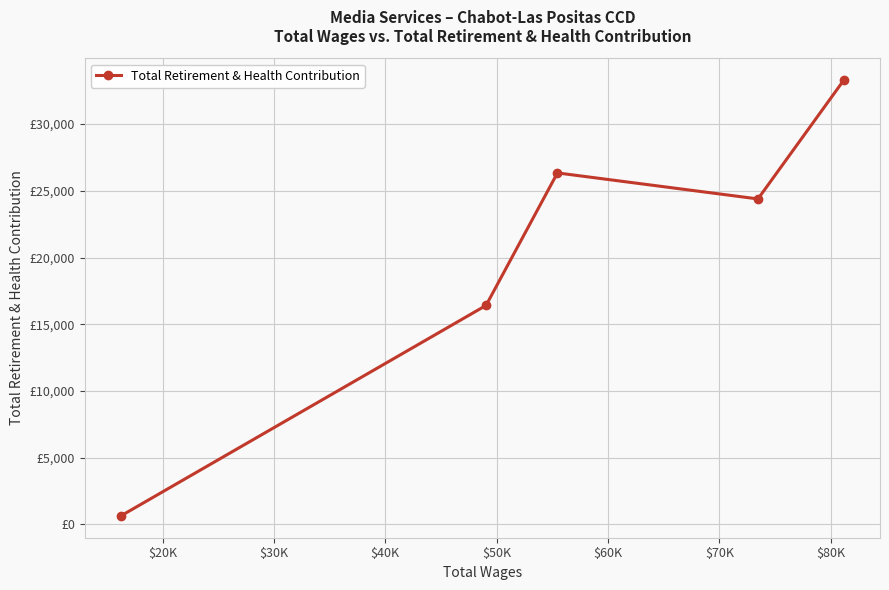

What is the minimum value shown in the chart?

623